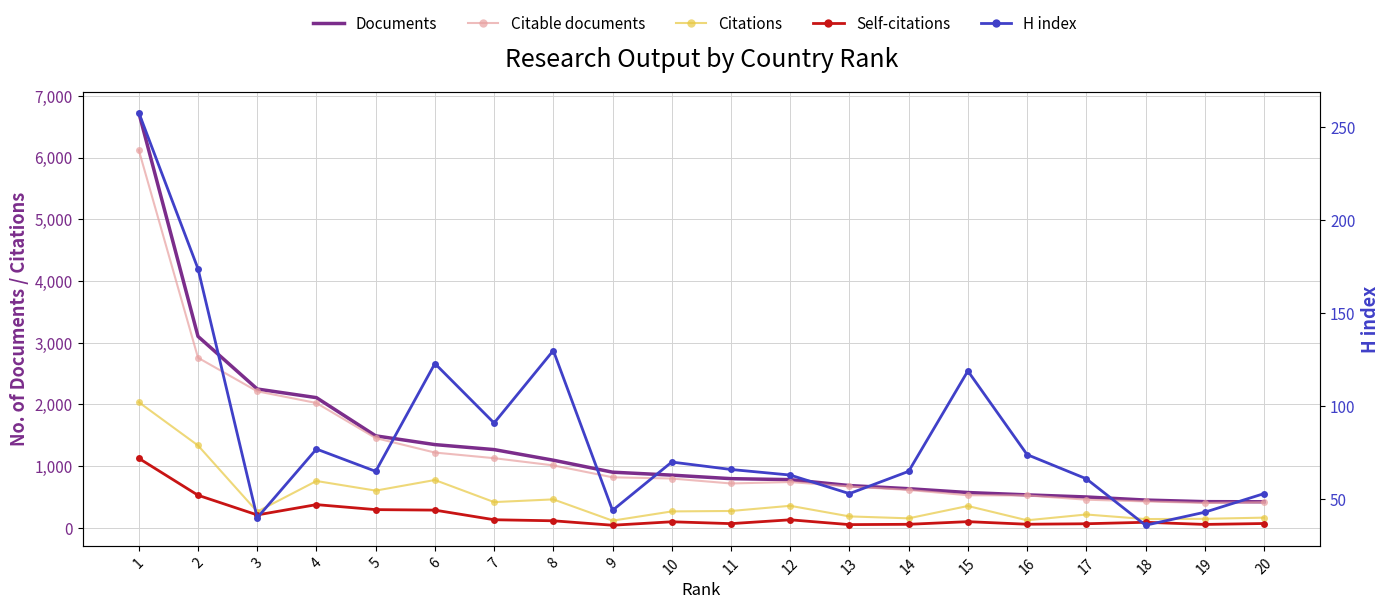

Which series has the widest spread of values?

Documents